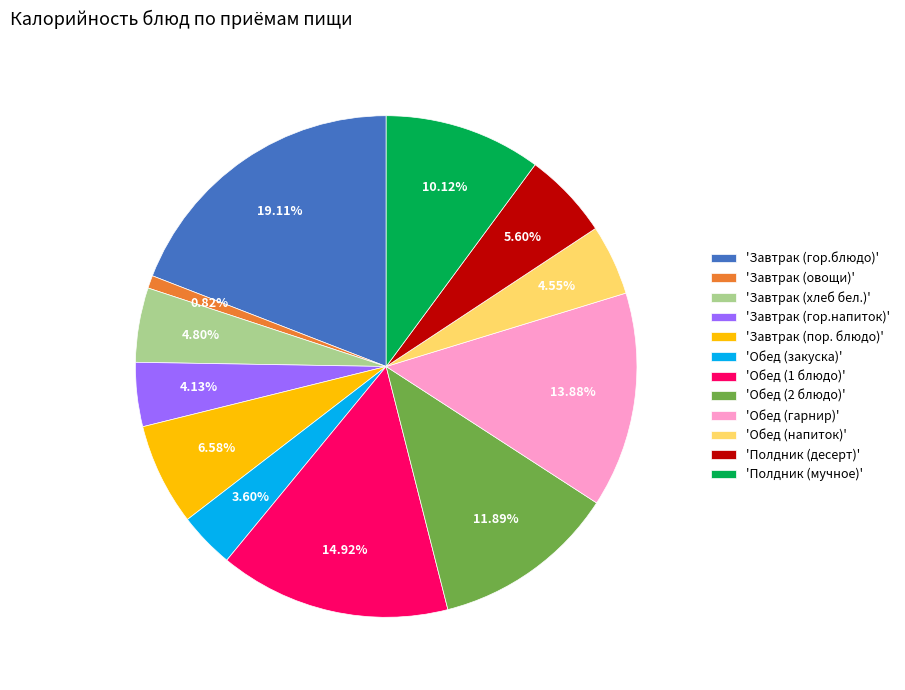

Count the number of slices in the pie.

12